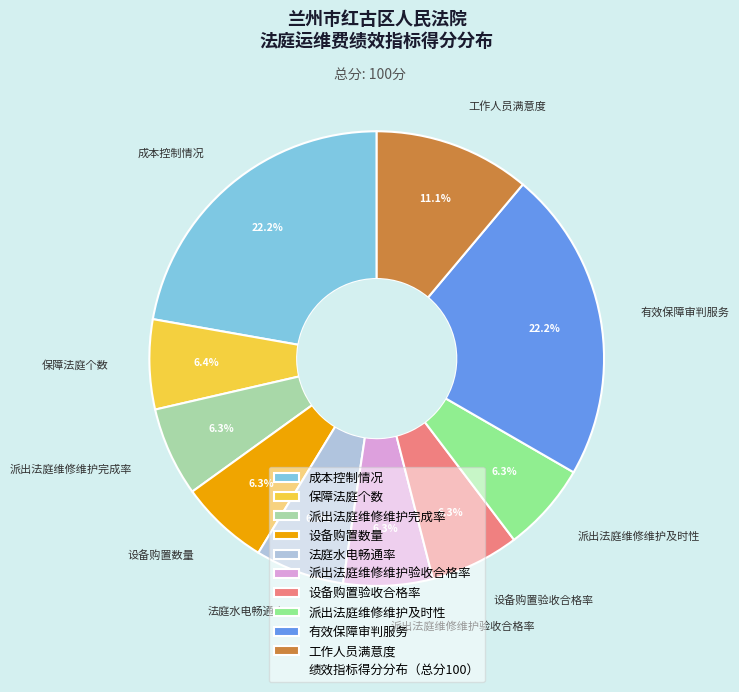

Do 派出法庭维修维护完成率 and 设备购置验收合格率 together represent more than half of the pie?

No